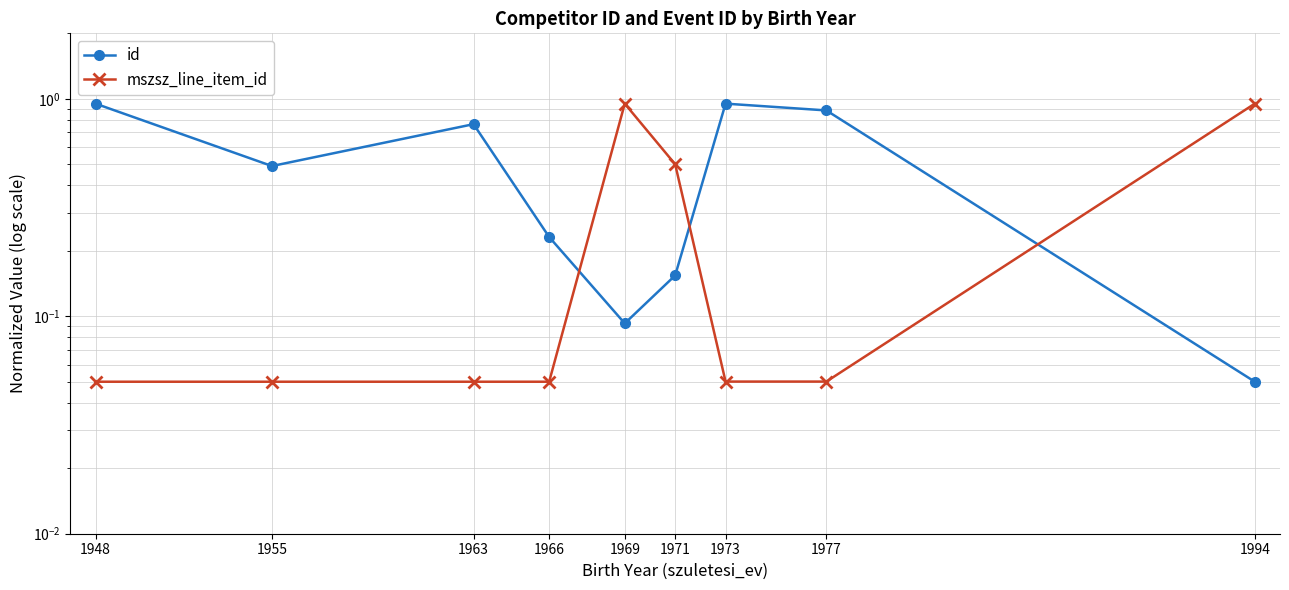

What is the difference between the id values at 1971 and 1948?

0.8